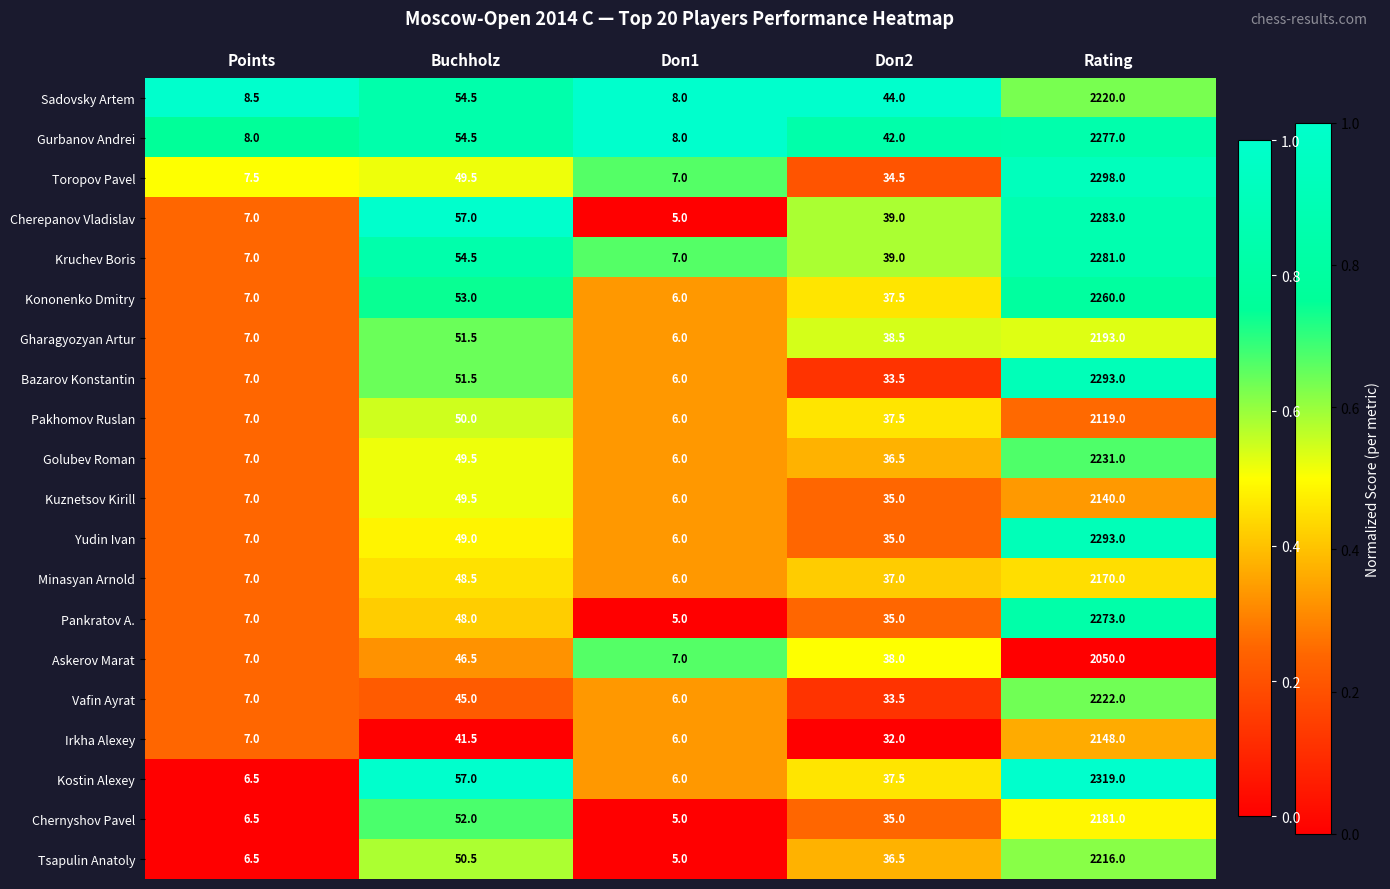

What is the total value across all series at Doп1?

123.0